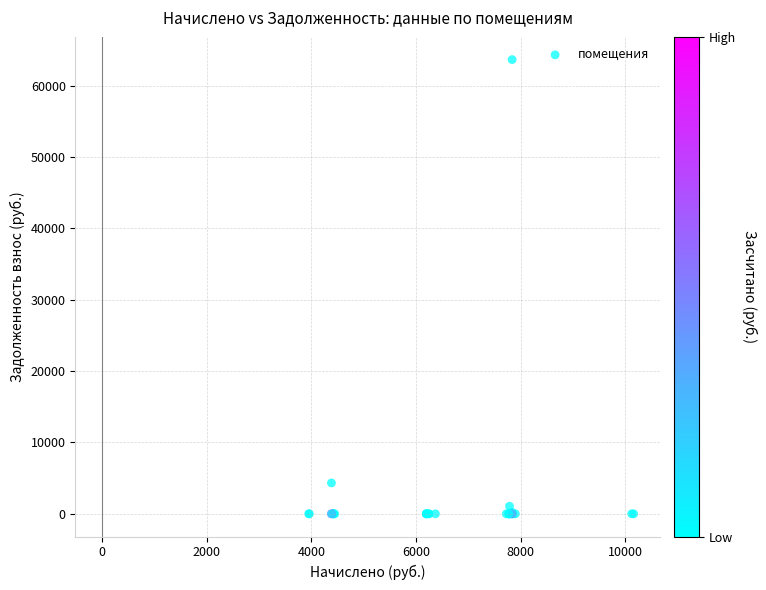

What Y value in the scatter plot is closest to 31836?

4330.2